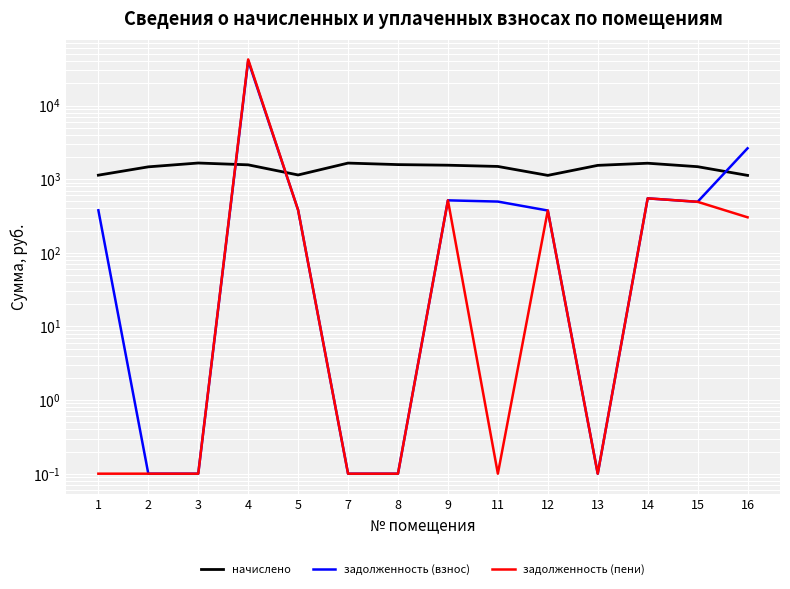

Which has a higher value, 14 or 16?

14